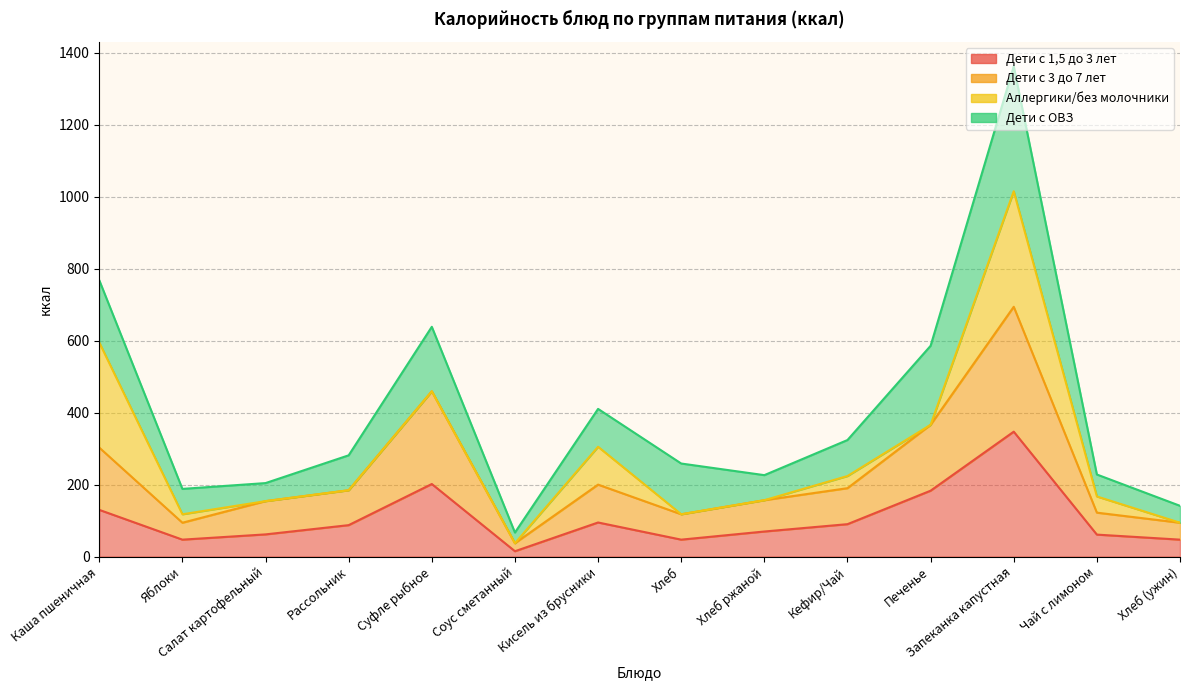

True or false: Дети с 1,5 до 3 лет and Дети с 3 до 7 лет intersect in this chart.

False